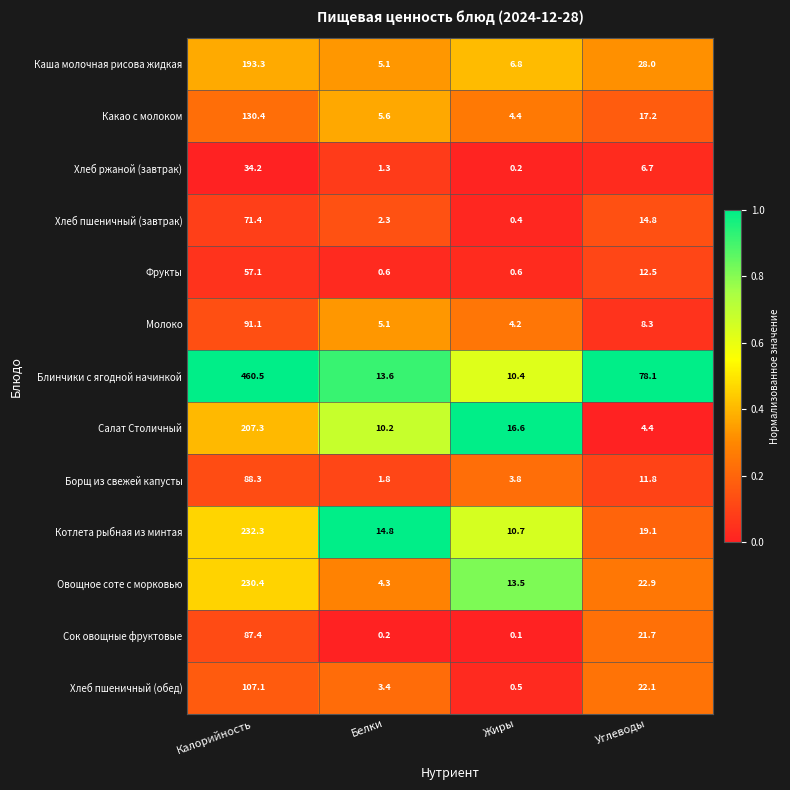

What is the difference between the Каша молочная рисова жидкая values at Углеводы and Белки?

22.9